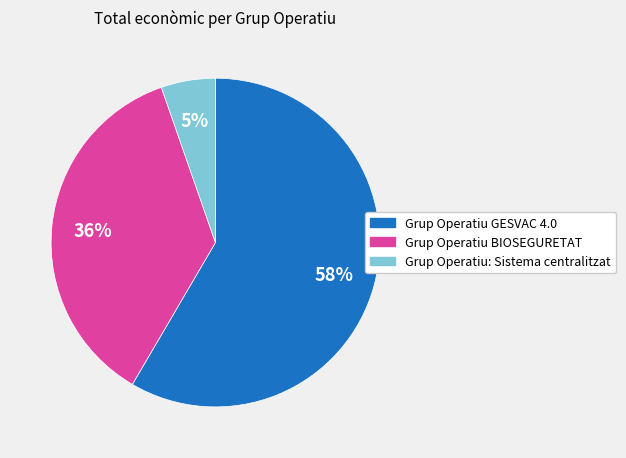

How many segments does this pie chart have?

3